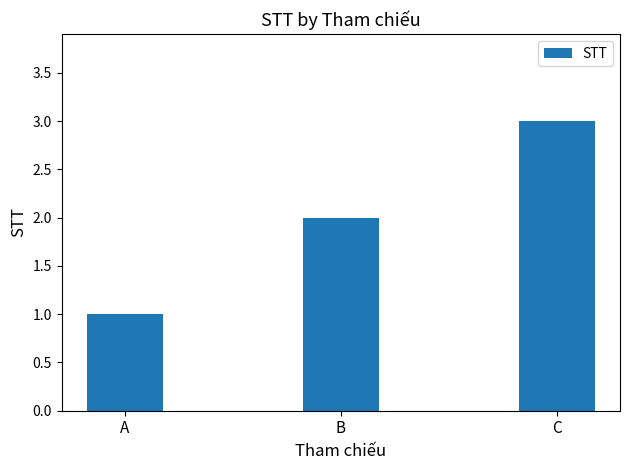

Is it true that the value at A is 1?

True